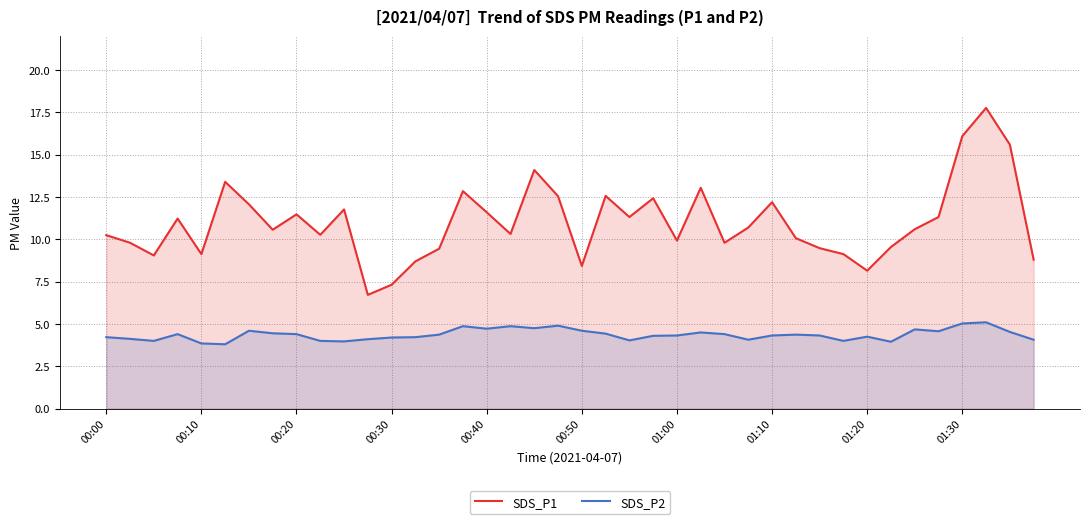

Between 00:30 and 00:40, which series saw the biggest shift?

SDS_P1